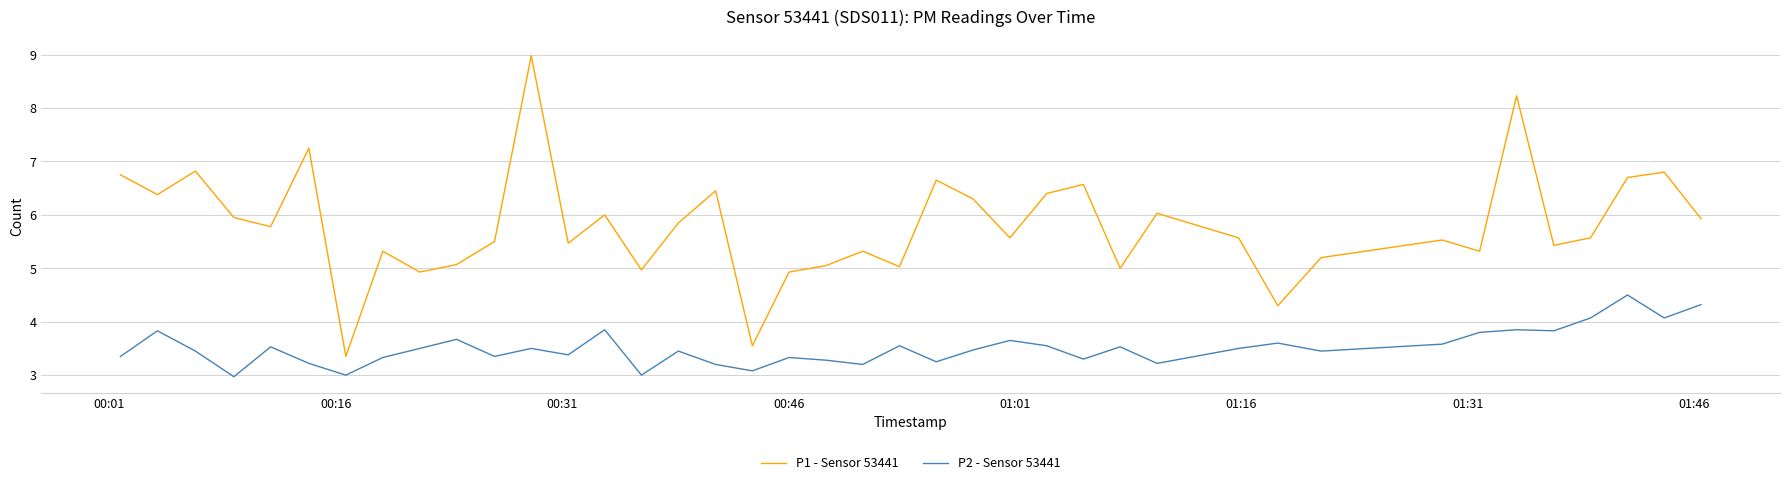

What is the maximum value shown in the chart?

9.0